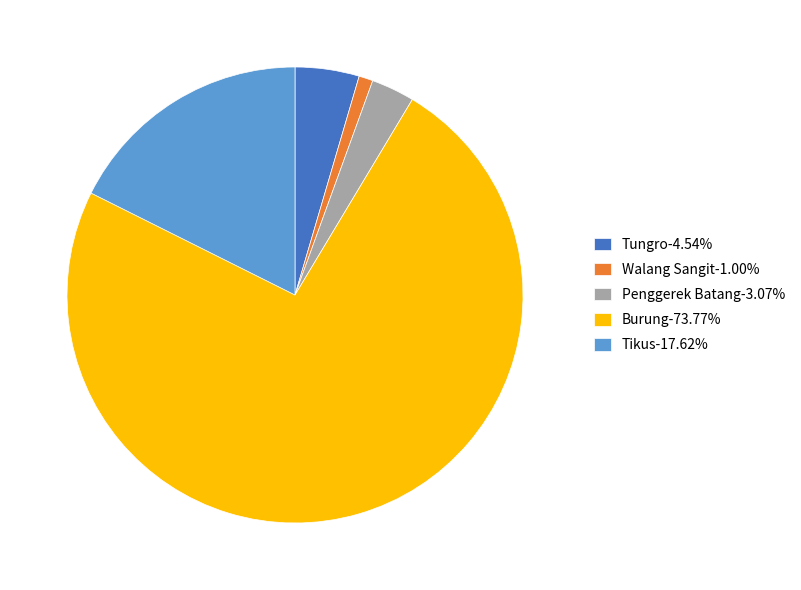

How many slices are in this pie chart?

5